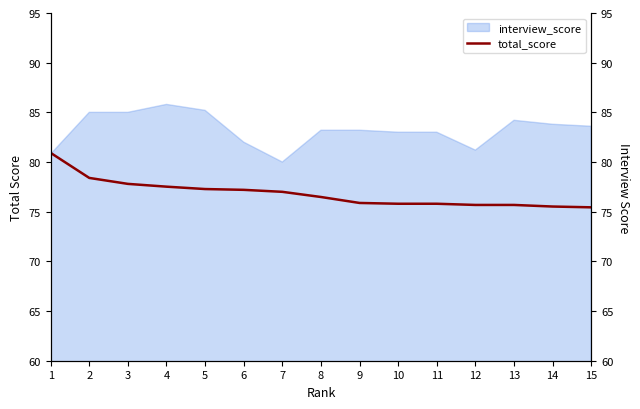

True or false: the data shows 75.4 at 15.

True